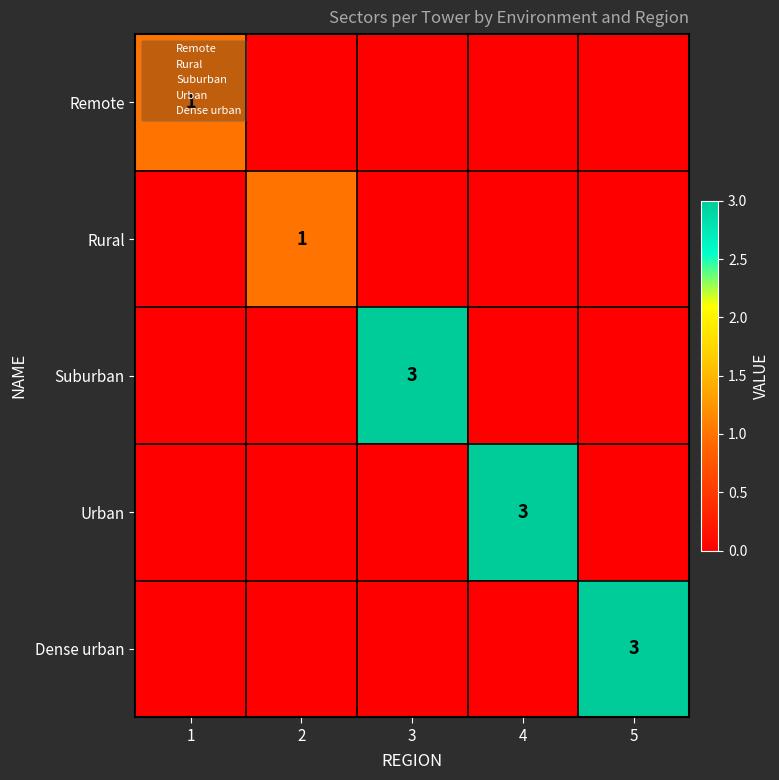

True or false: Urban has a value of 5 at 4.

False